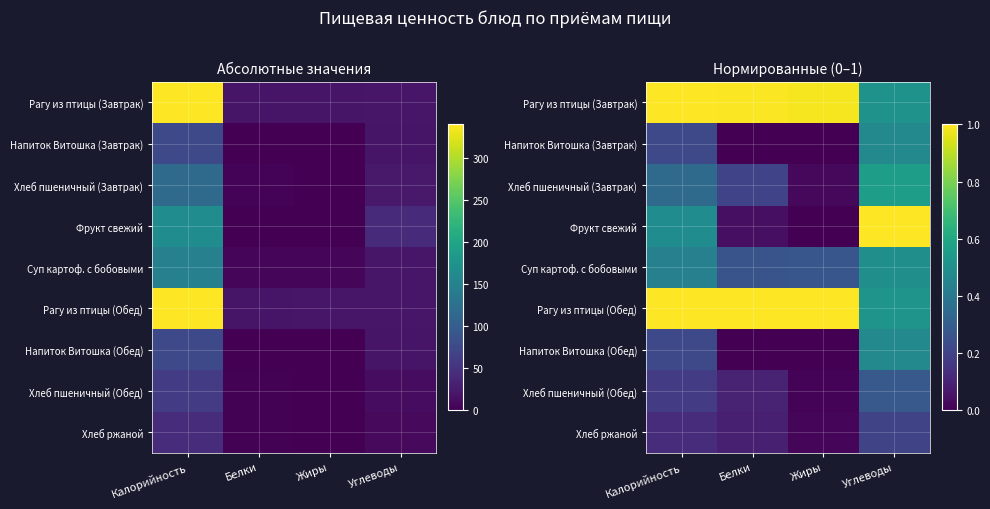

At which category is the sum across all series the highest?

Углеводы